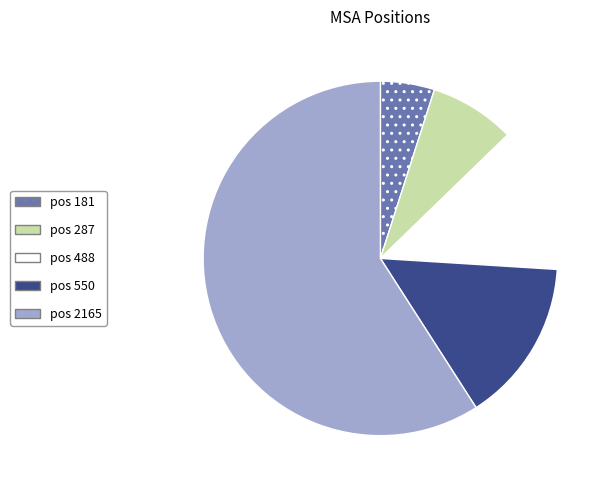

Which has a higher value, pos 287 or pos 488?

pos 488